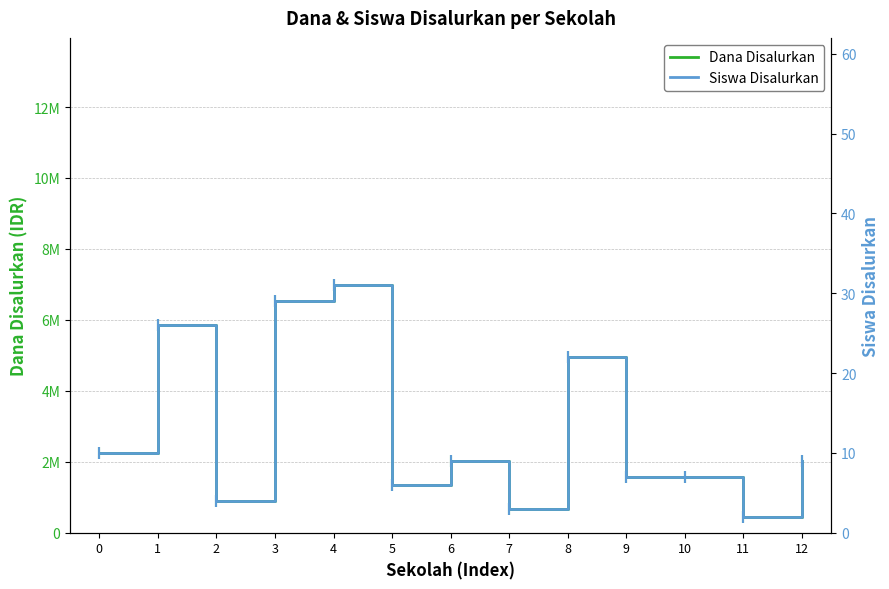

Where is the first local maximum for Siswa Disalurkan?

1